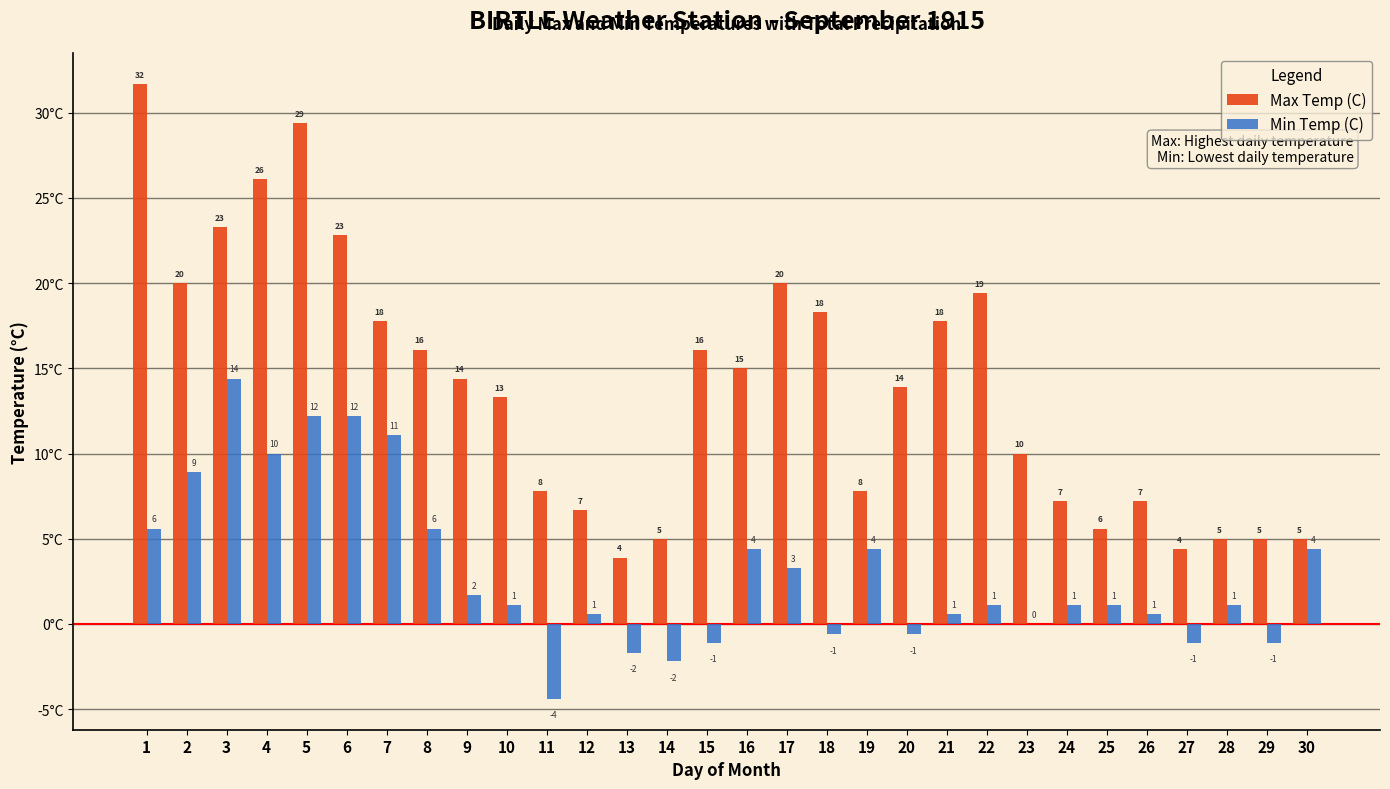

List the series in order of their overall mean, highest first.

Max Temp (C), Min Temp (C)